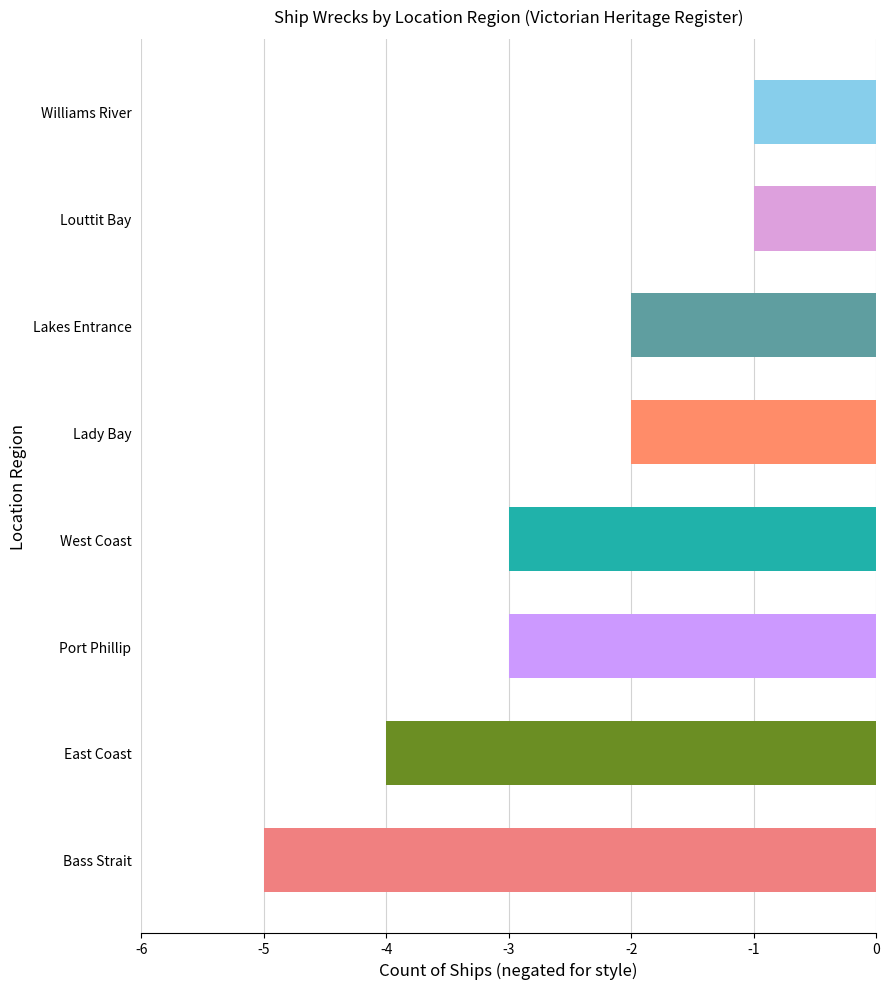

Count the number of data series in this chart.

1